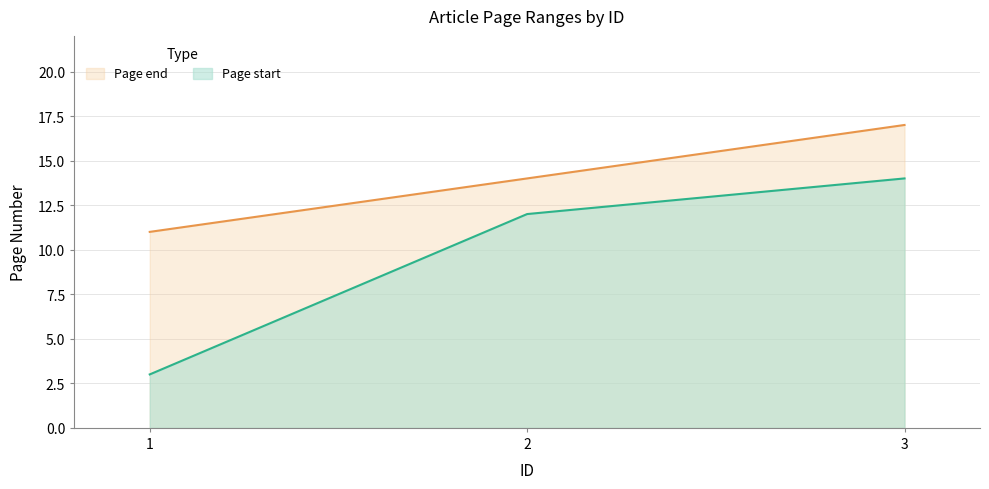

Between 1 and 3, which is larger?

3